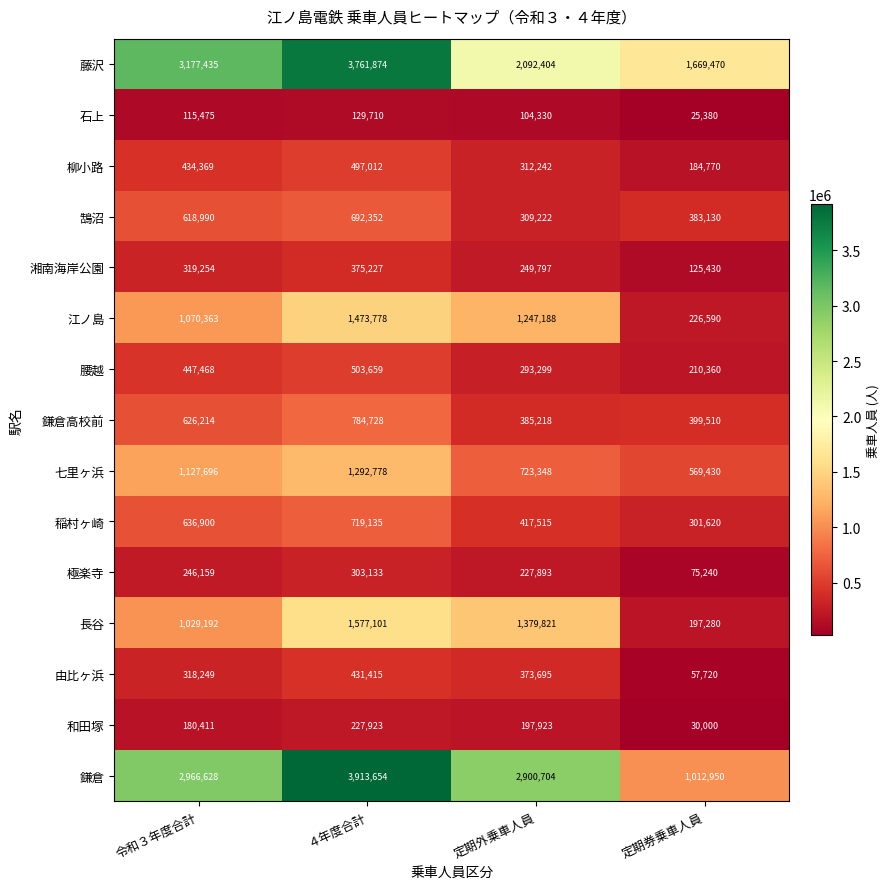

What value does the 柳小路 series have at ４年度合計, to the nearest 10?

497010